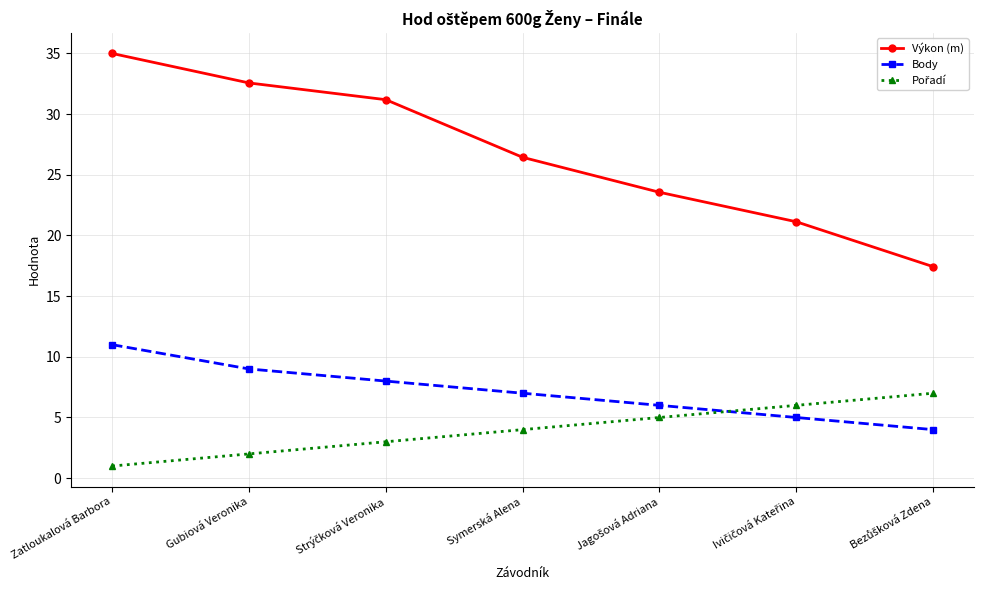

At which label is Výkon (m) closest to 26?

Symerská Alena